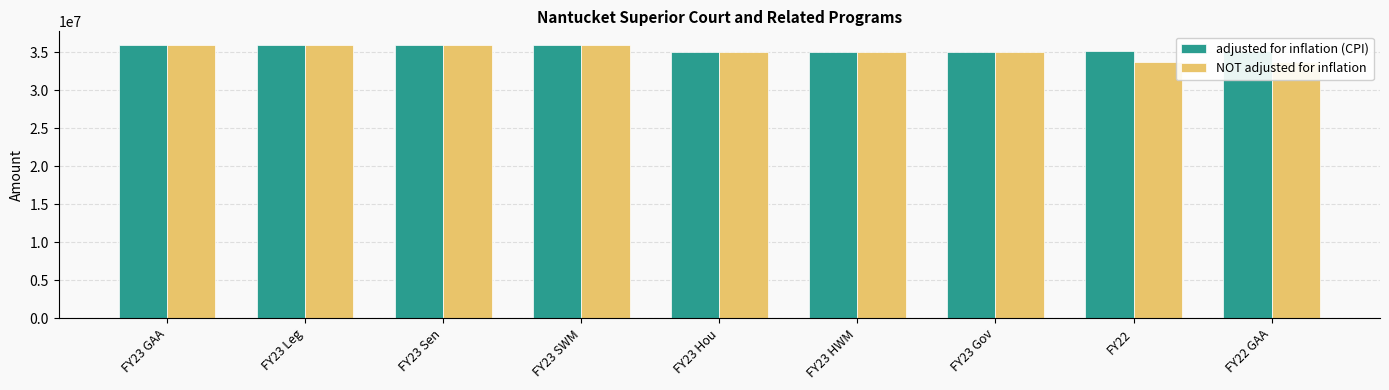

List the series in order of their peak value, highest first.

adjusted for inflation (CPI), NOT adjusted for inflation